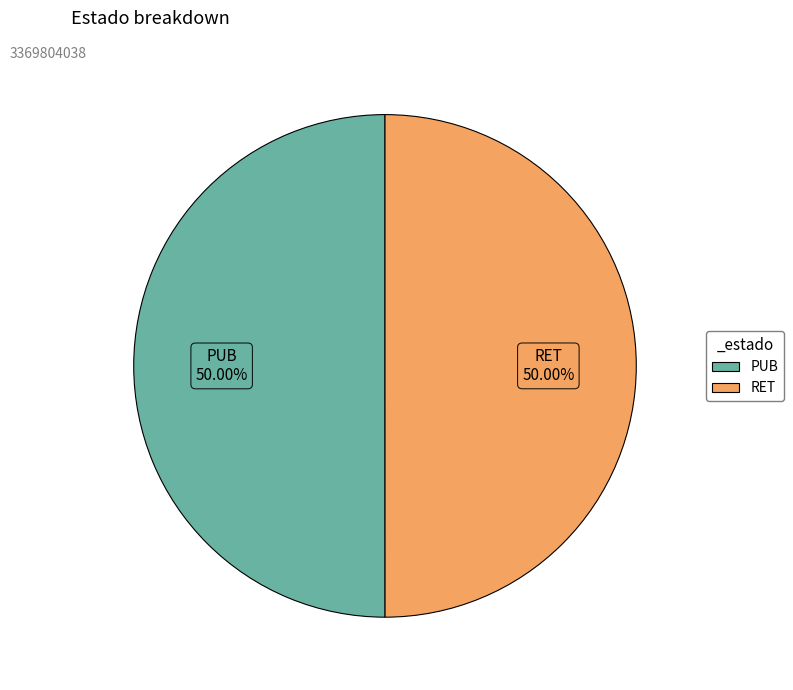

What portion of the pie excludes RET?

50.0%